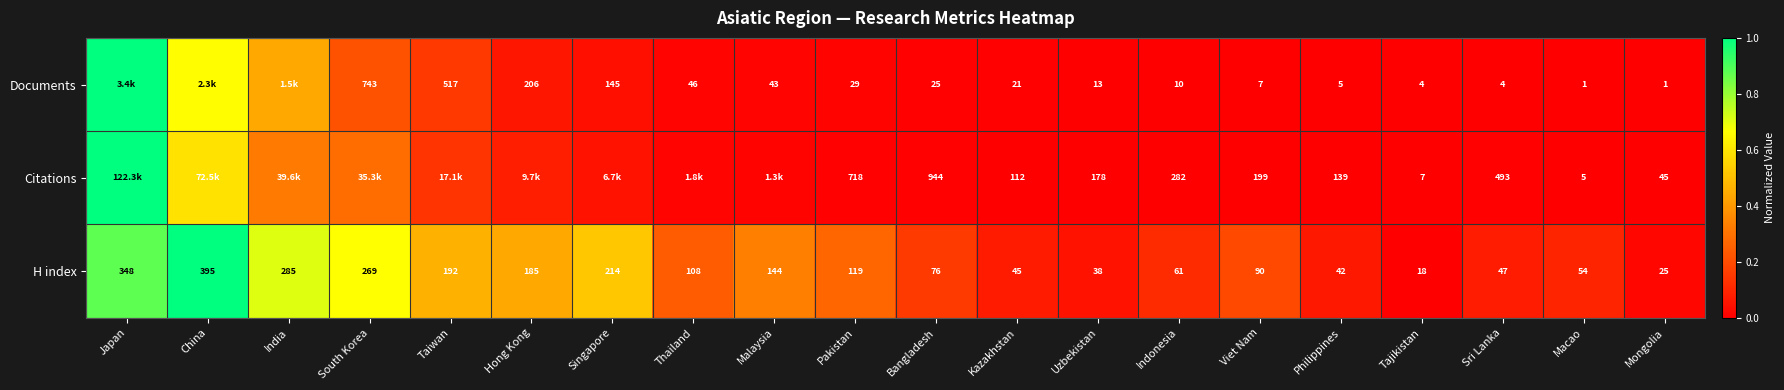

Is the value of H index at Philippines greater than the value of Citations at Viet Nam?

No